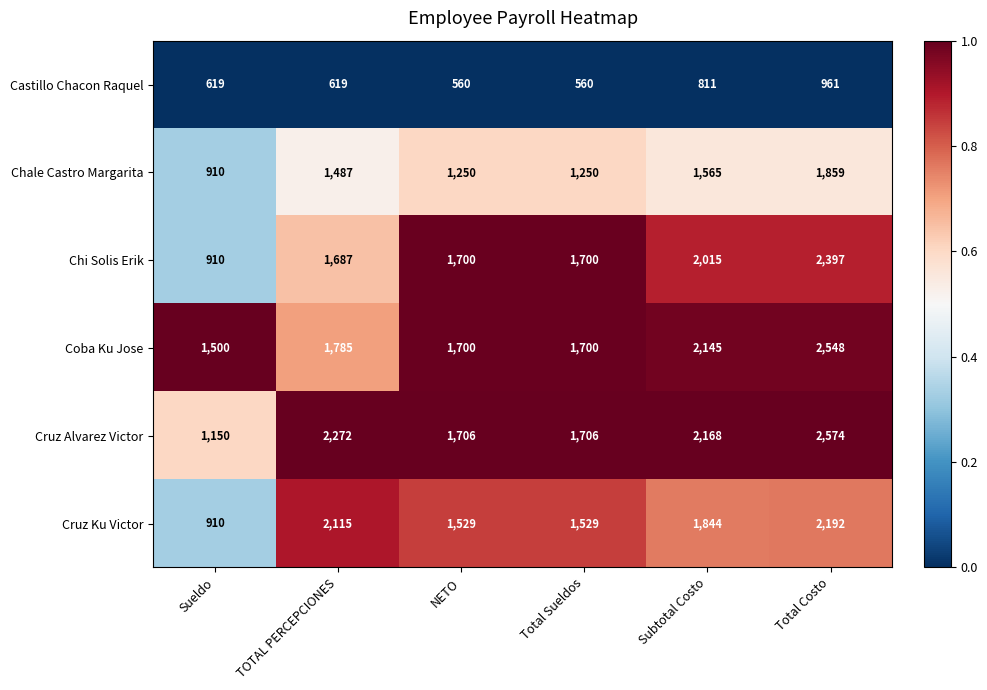

At TOTAL PERCEPCIONES, list the series in order from largest to smallest.

Cruz Alvarez Victor, Cruz Ku Victor, Coba Ku Jose, Chi Solis Erik, Chale Castro Margarita, Castillo Chacon Raquel